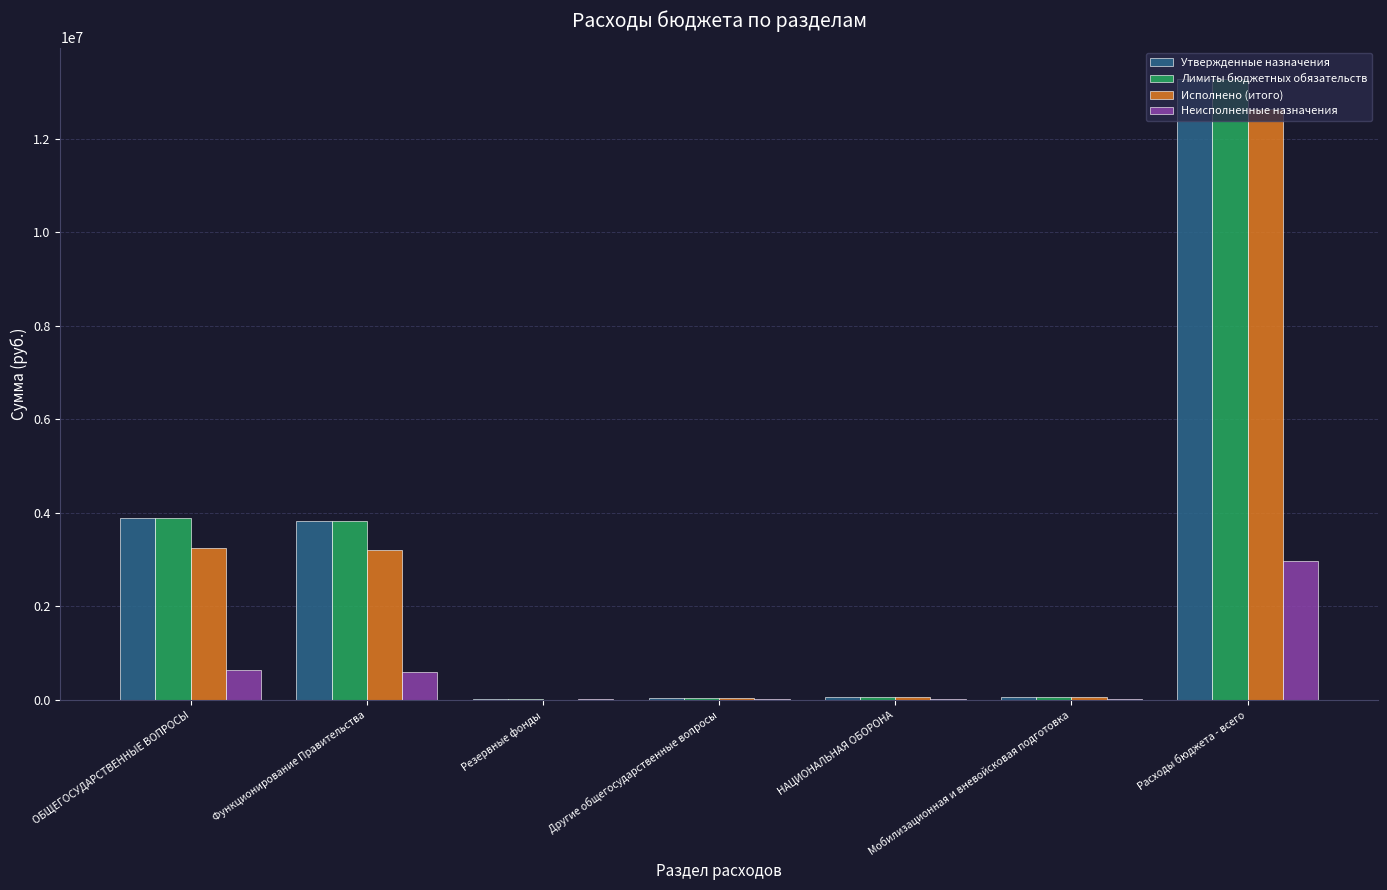

What is the sum of all Лимиты бюджетных обязательств values?

21189227.2